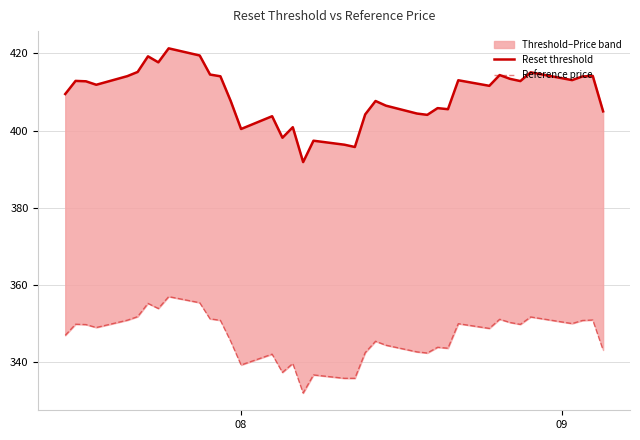

True or false: Reference price and Reset threshold intersect in this chart.

False